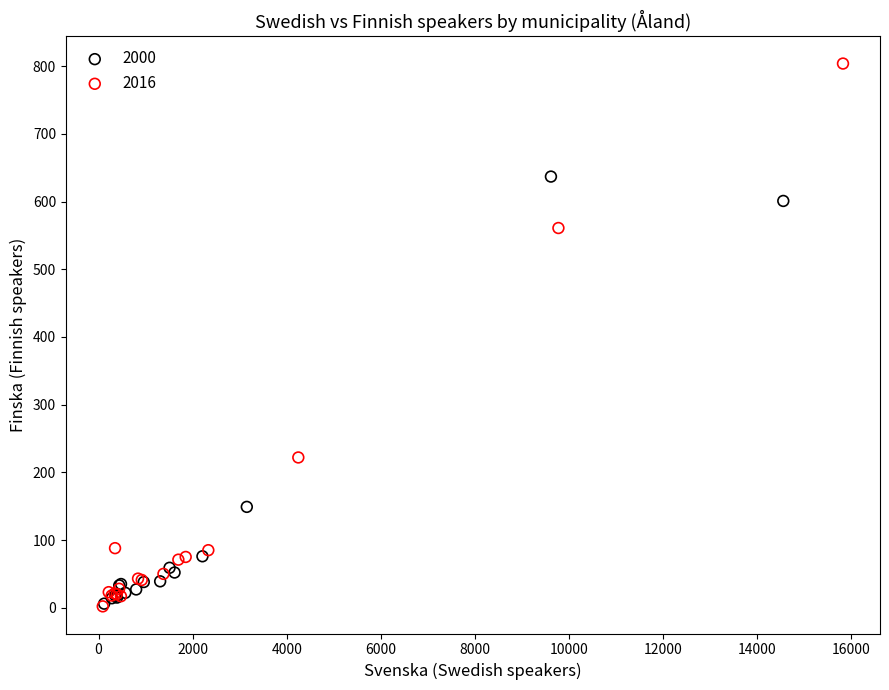

What are all the series names shown in the legend?

2000, 2016